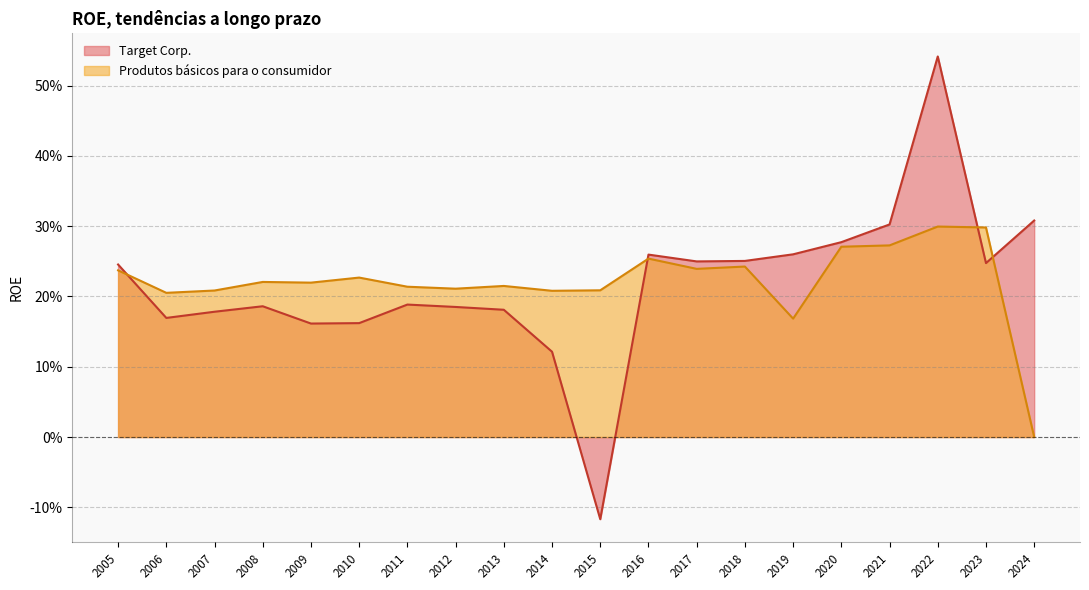

What is the sum of all Produtos básicos para o consumidor values?

4.4